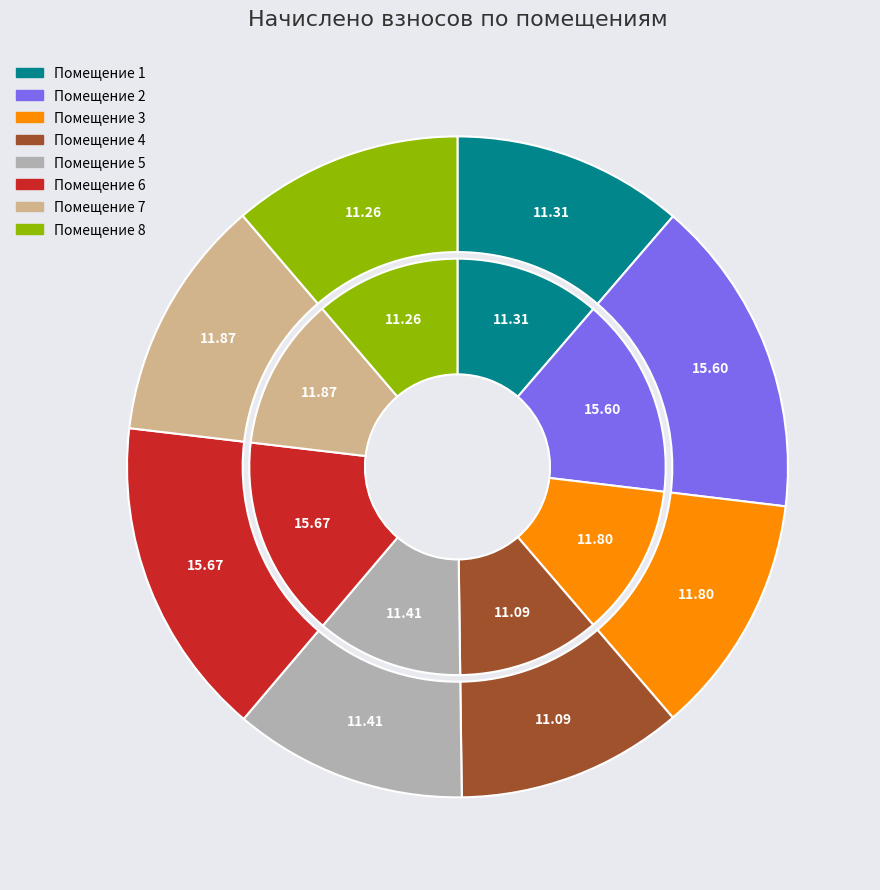

To the nearest percent, what percentage of the pie is 3?

12%